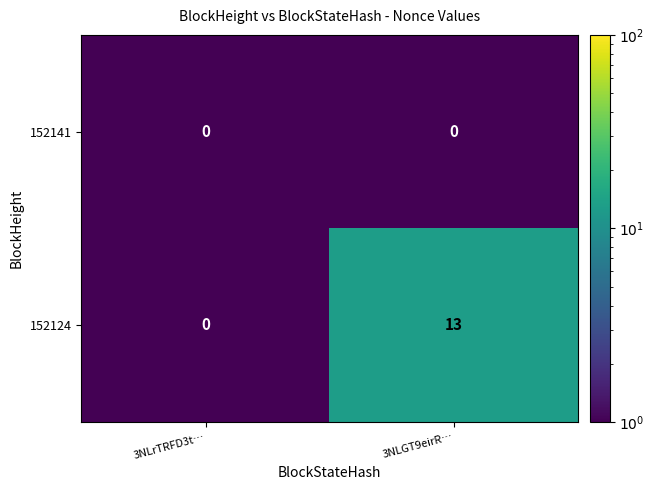

What is the maximum value shown in the chart?

13